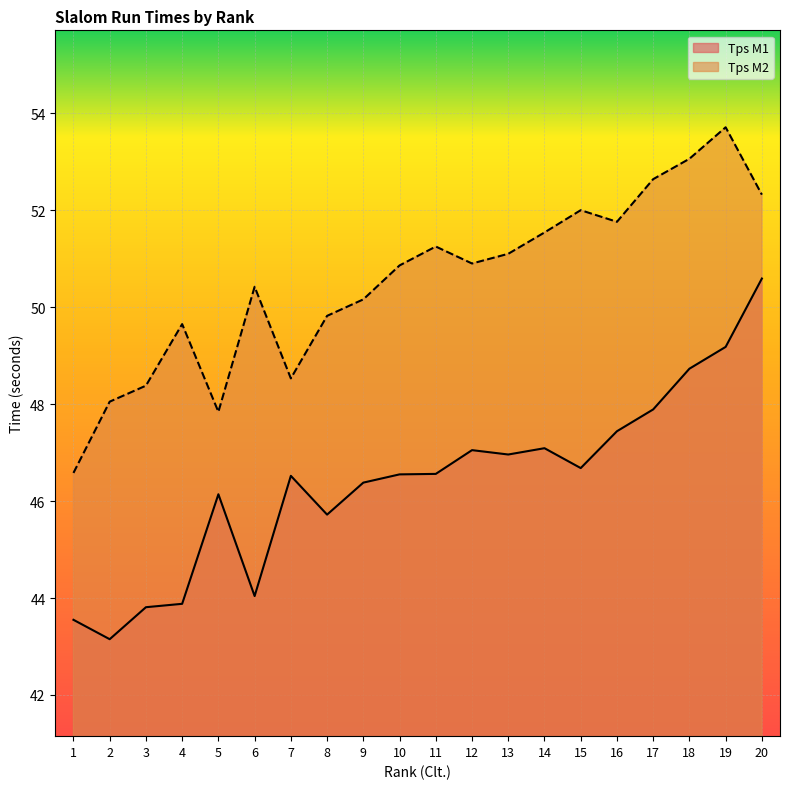

Where does the Tps M1 series first go above 46?

5